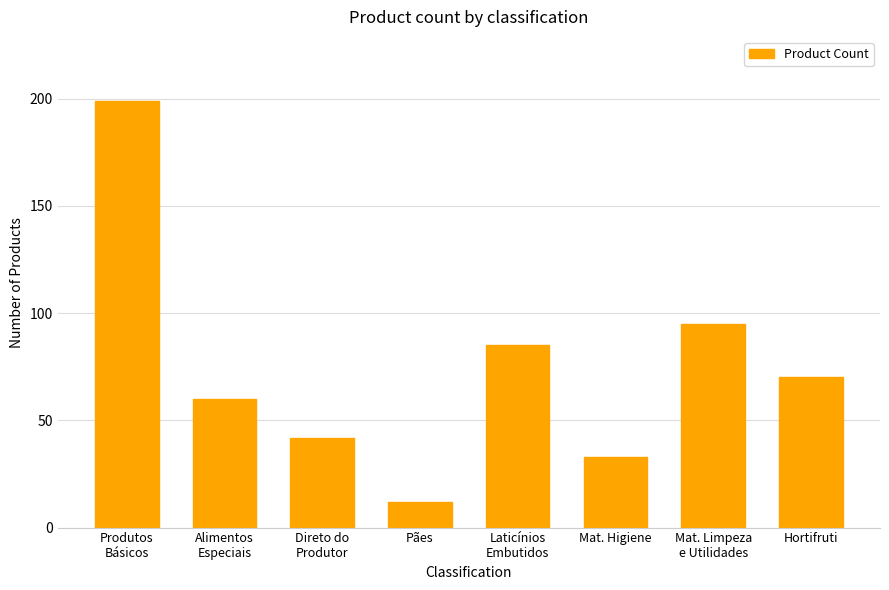

The chart shows a value of 325 at Produtos
Básicos. True or false?

False